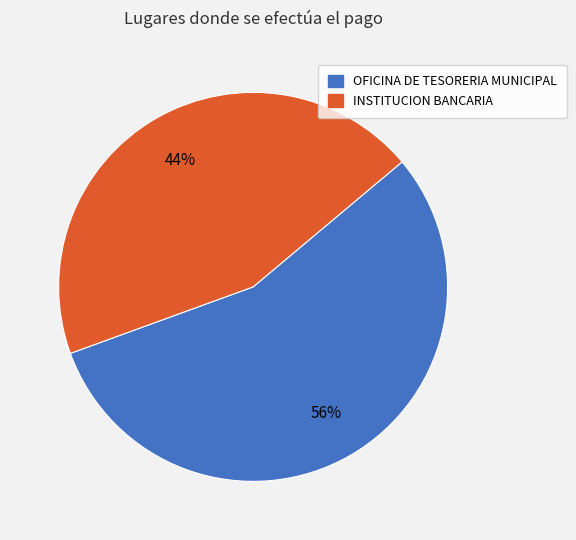

What is the ratio of the value at INSTITUCION BANCARIA to the value at OFICINA DE TESORERIA MUNICIPAL?

0.8